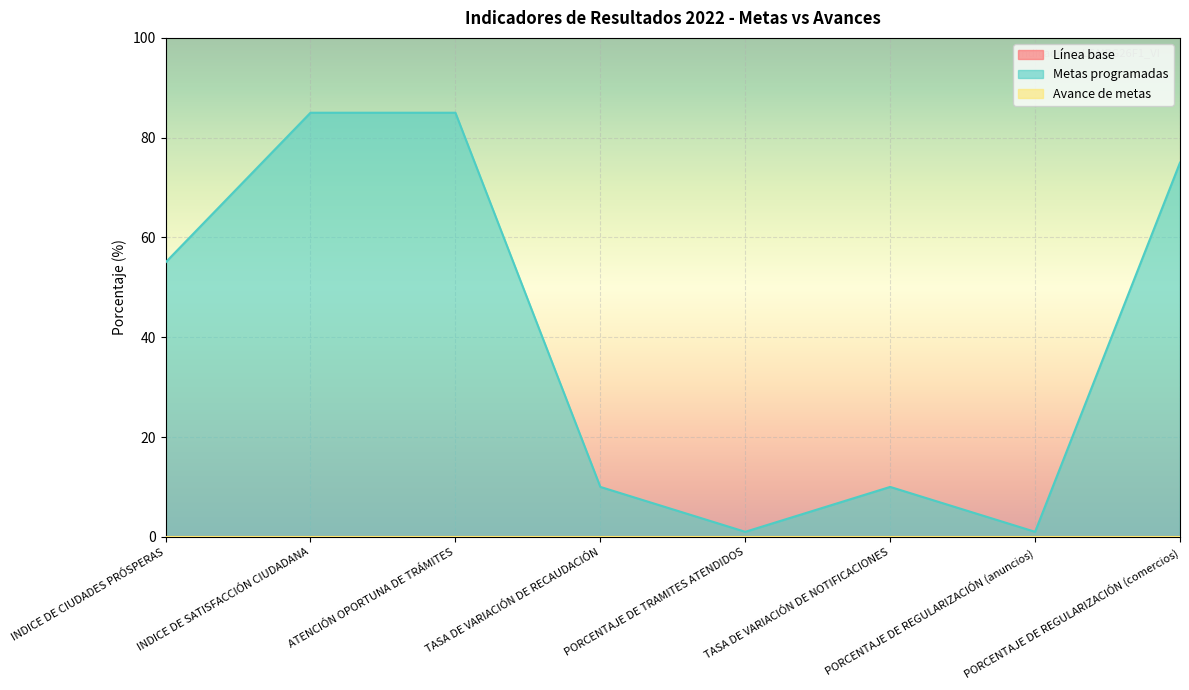

True or false: Metas programadas and Avance de metas cross at least once.

False